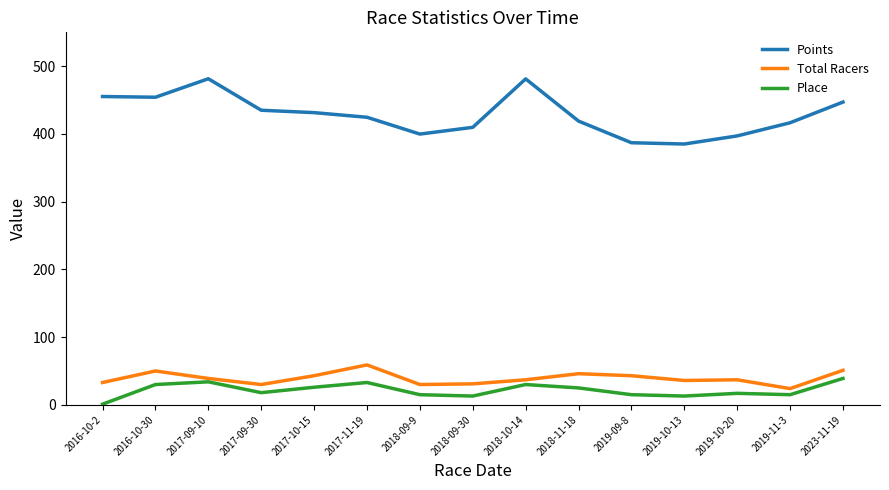

What is the spread (max minus min) of values at 2019-11-3?

401.5